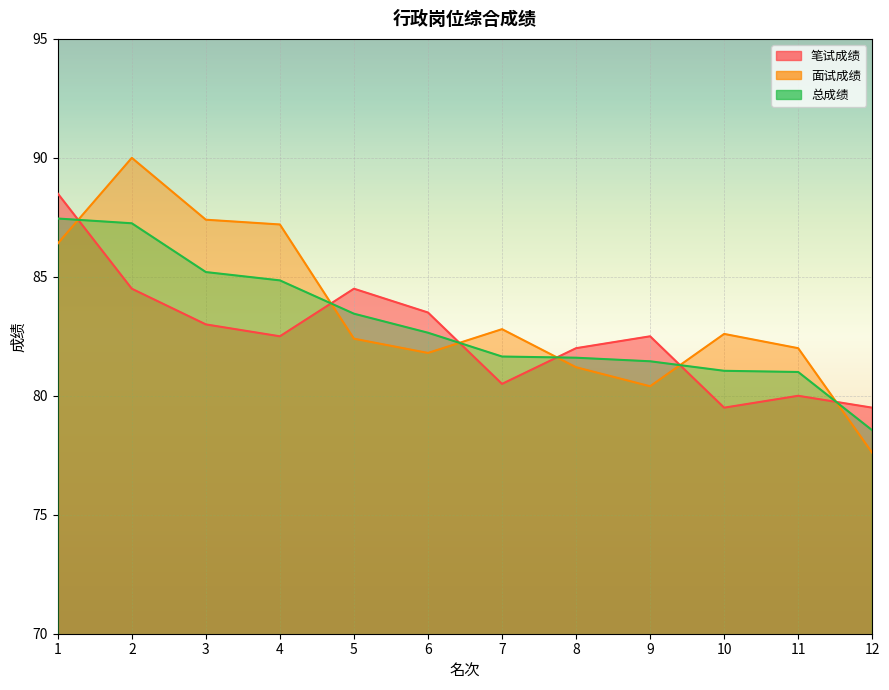

How many interior local valleys does the 笔试成绩 series have?

3